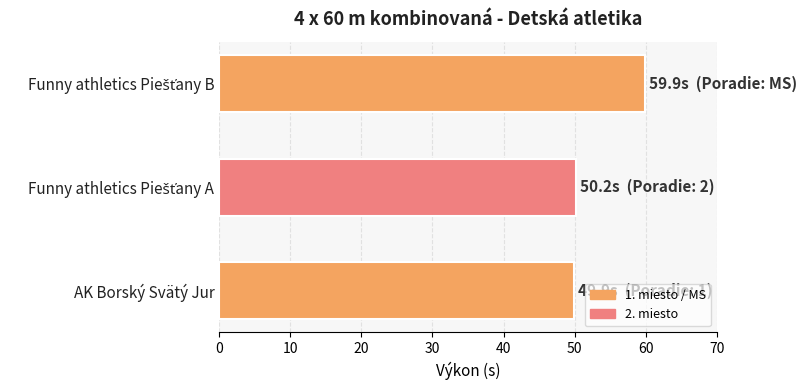

Reading top to bottom, what are all the values shown in this chart?

59.9	50.2	49.9